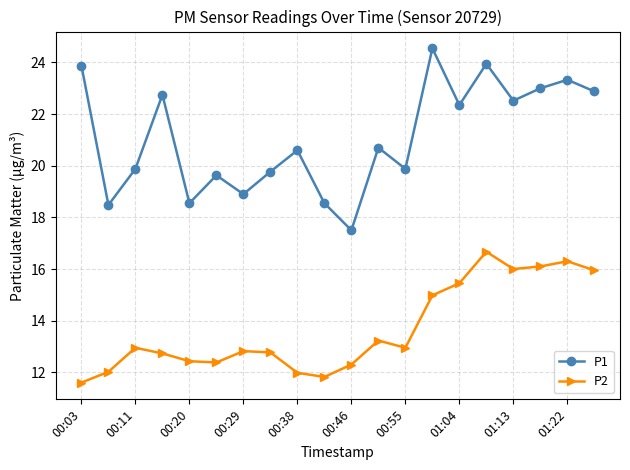

Which series has the largest total across all categories?

P1